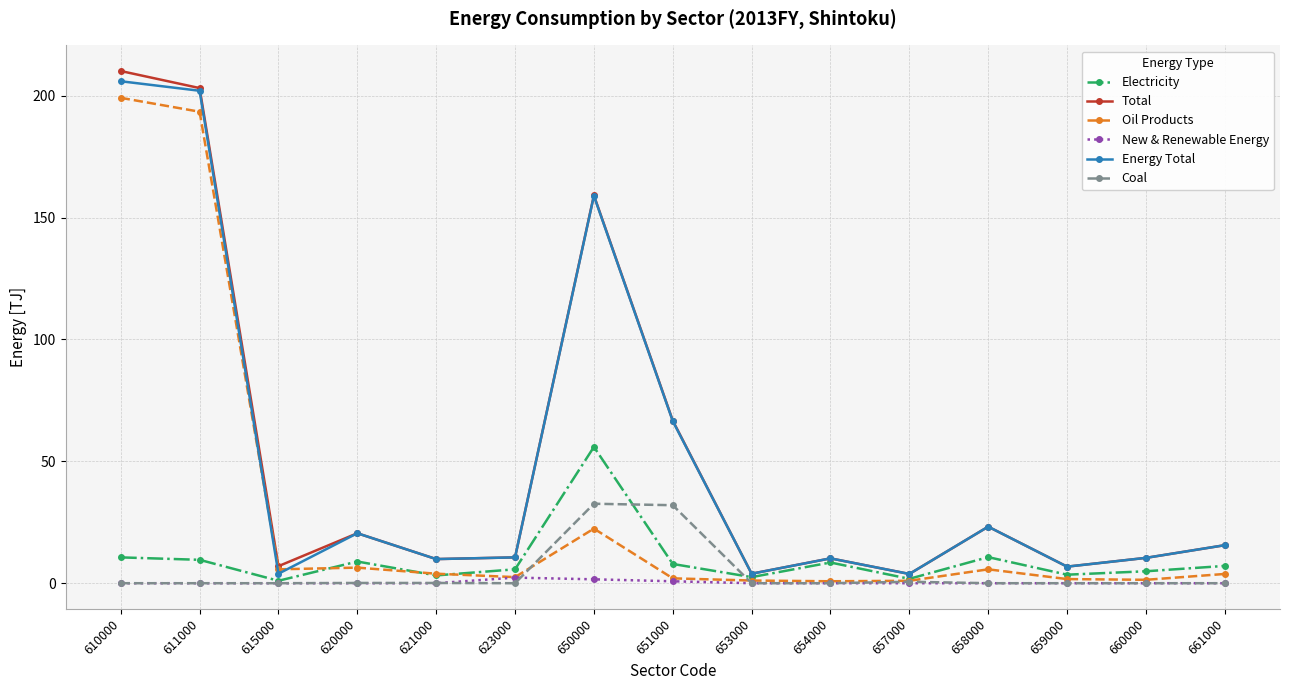

How many lines are shown in the chart?

6